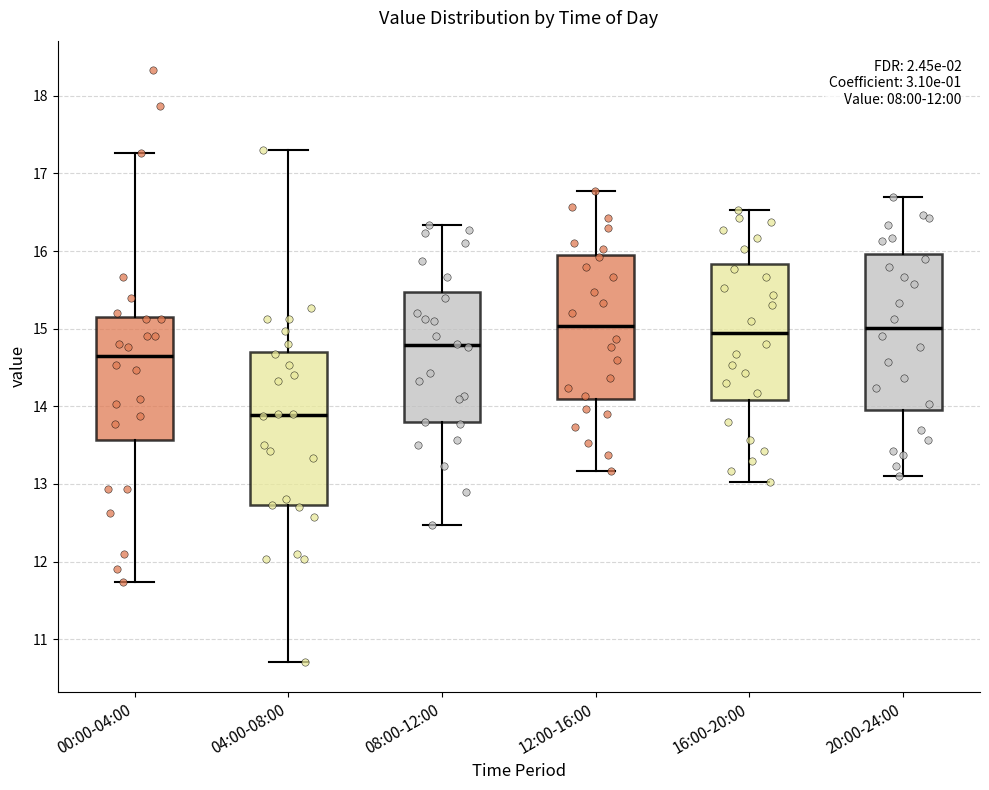

Where is the upper edge of the box for 16:00-20:00 on the y-axis? The values are not printed on the chart, so give them approximately, as read against the axis.

15.8